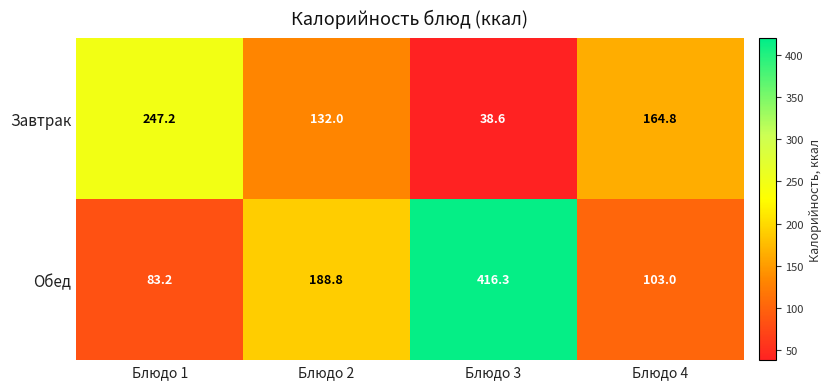

What is the spread (max minus min) of values at Блюдо 2?

56.8